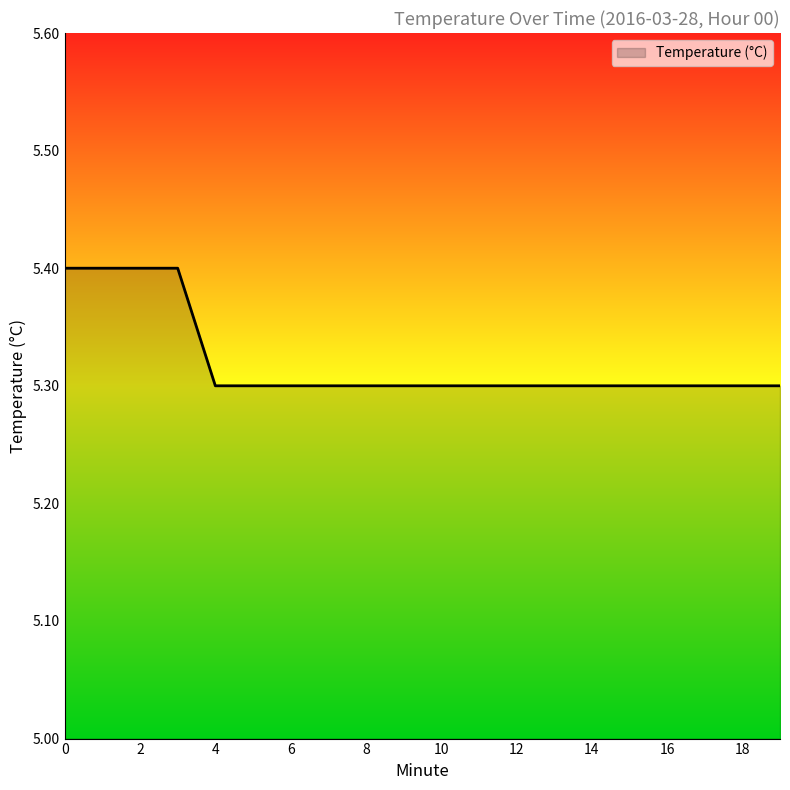

What is the maximum value shown in the chart?

5.4